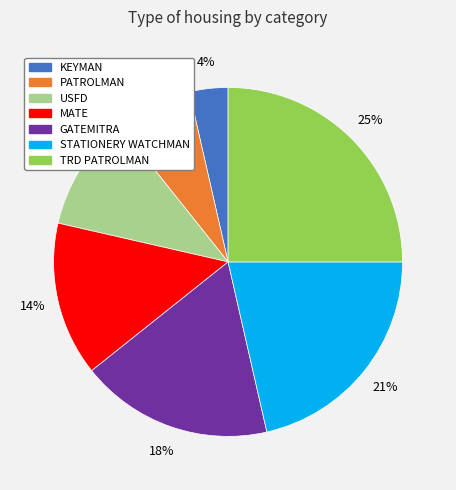

True or false: GATEMITRA accounts for 18% of the total.

True